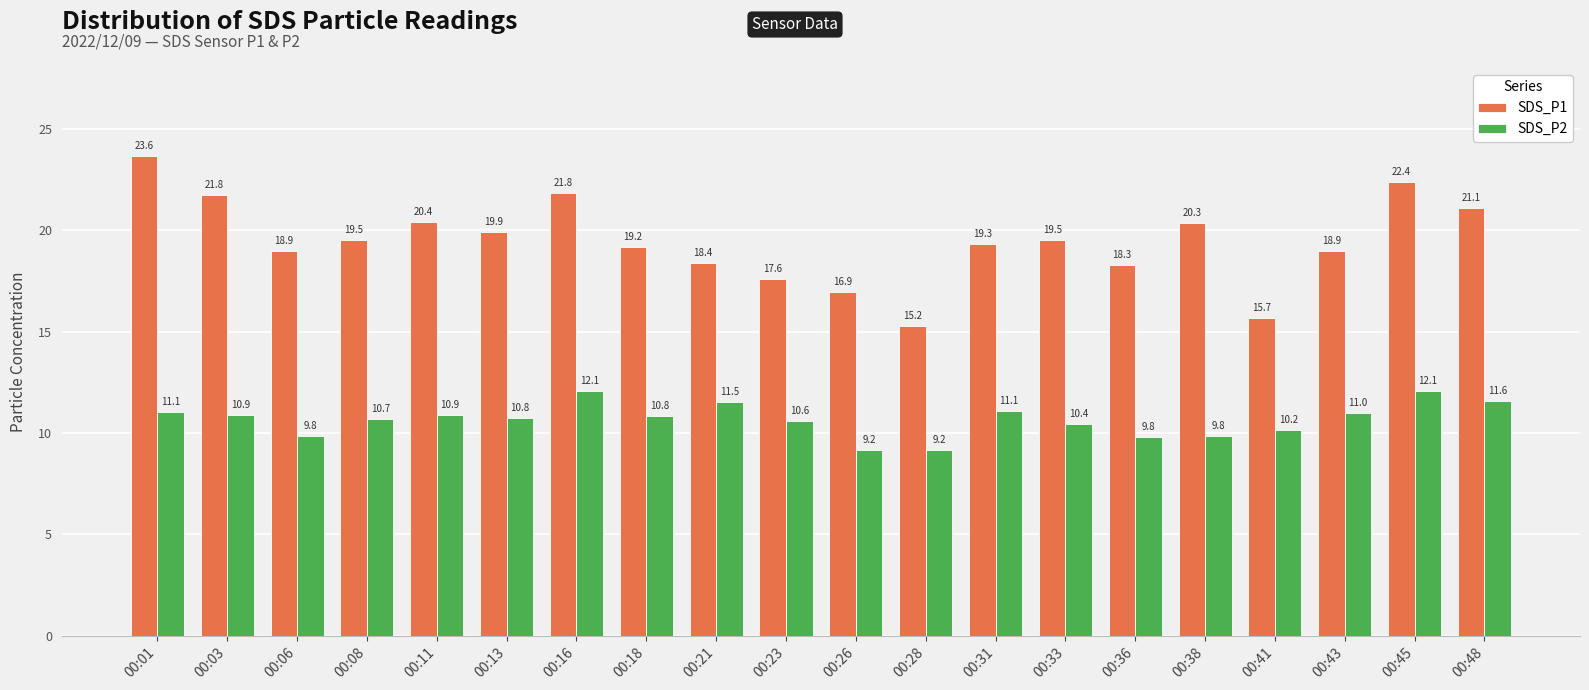

How many values in the SDS_P2 series exceed 10?

15